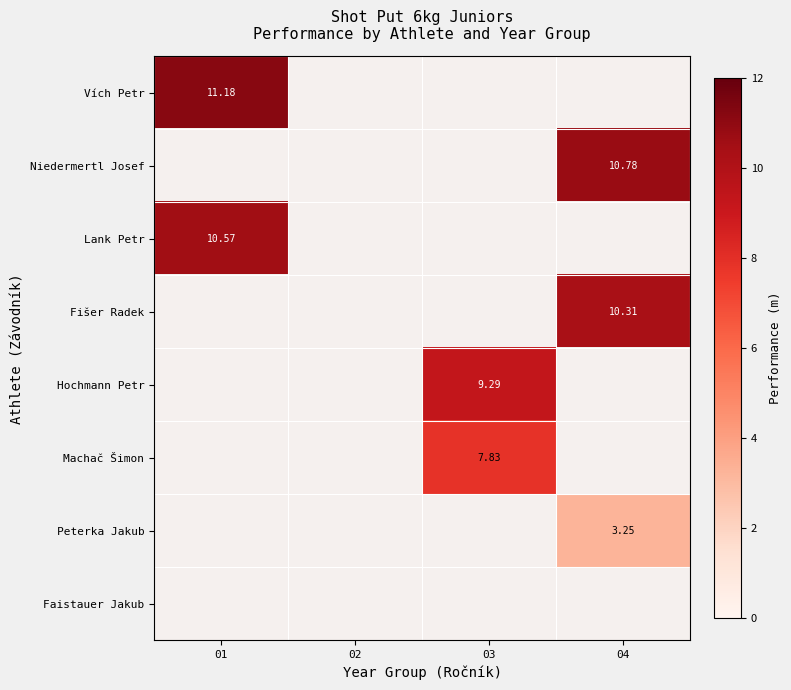

At which label does Niedermertl Josef reach its peak?

01